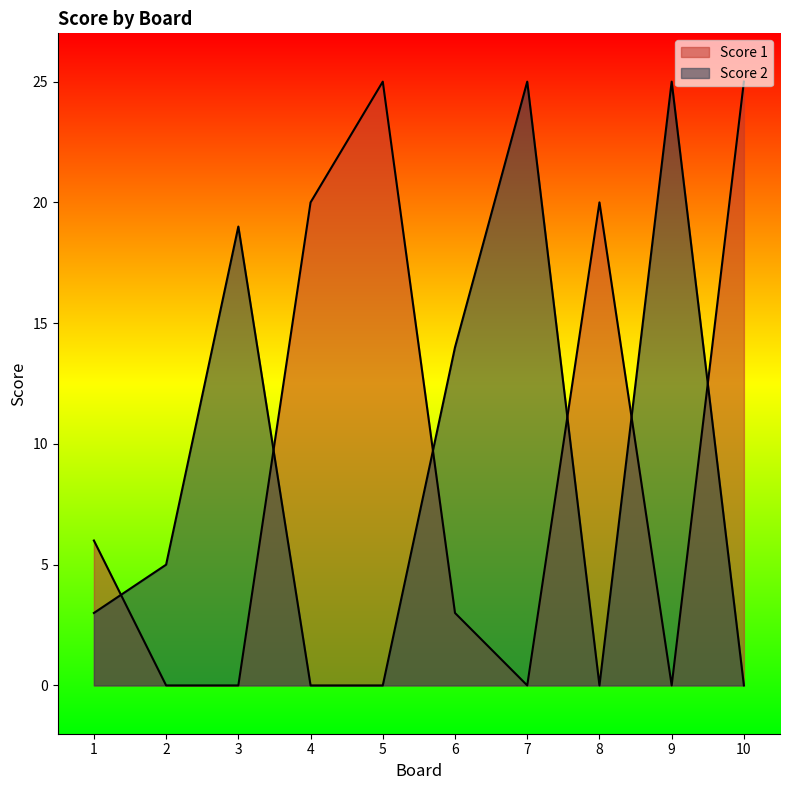

Which series changed the most between 4 and 7?

Score 2